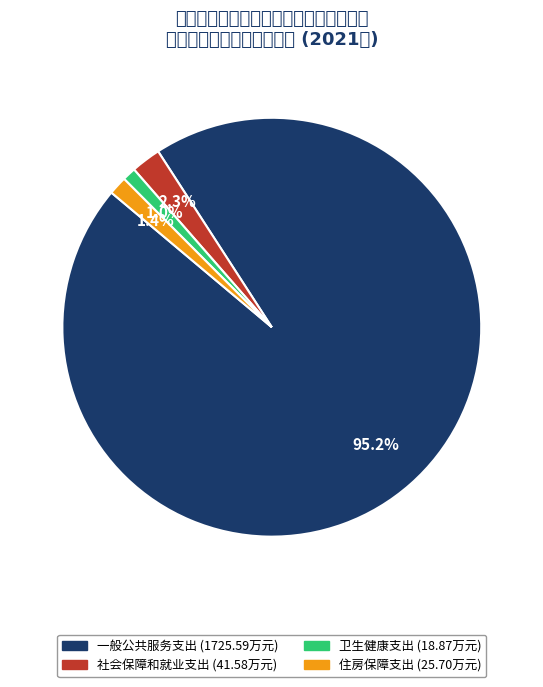

Which category has the biggest portion of the pie?

一般公共服务支出